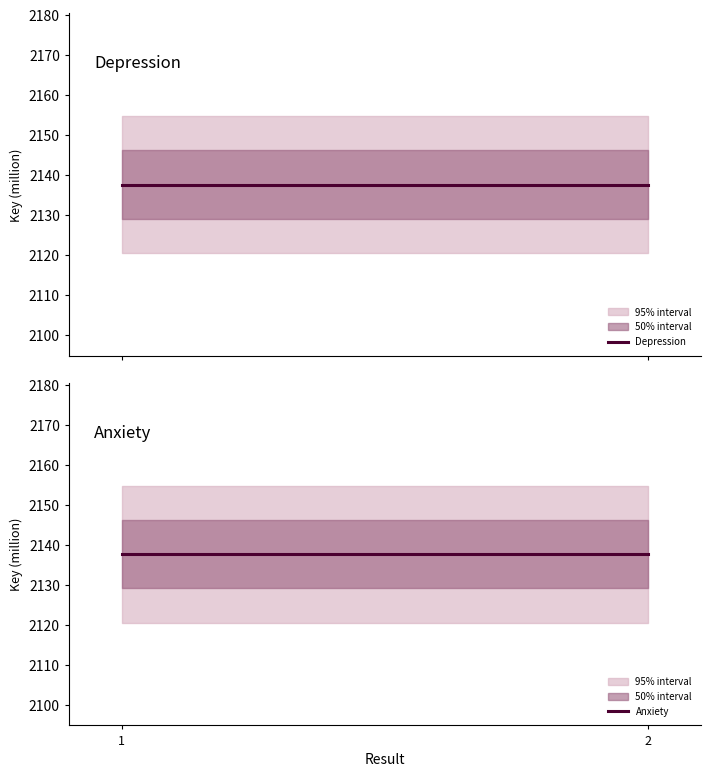

At which category does the chart reach its peak across all series?

1